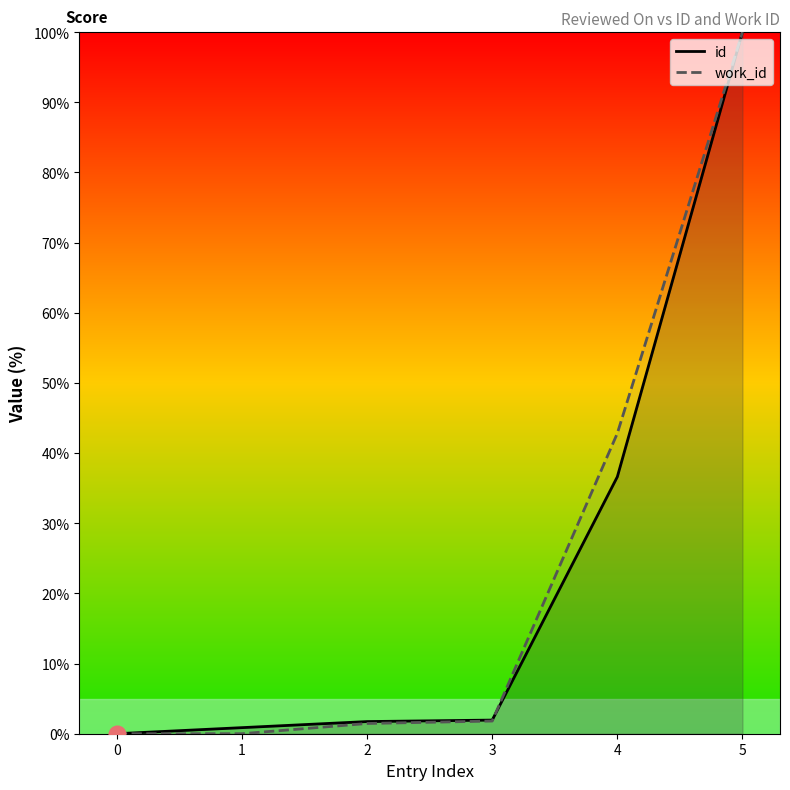

How many values in the id series are below 1?

2